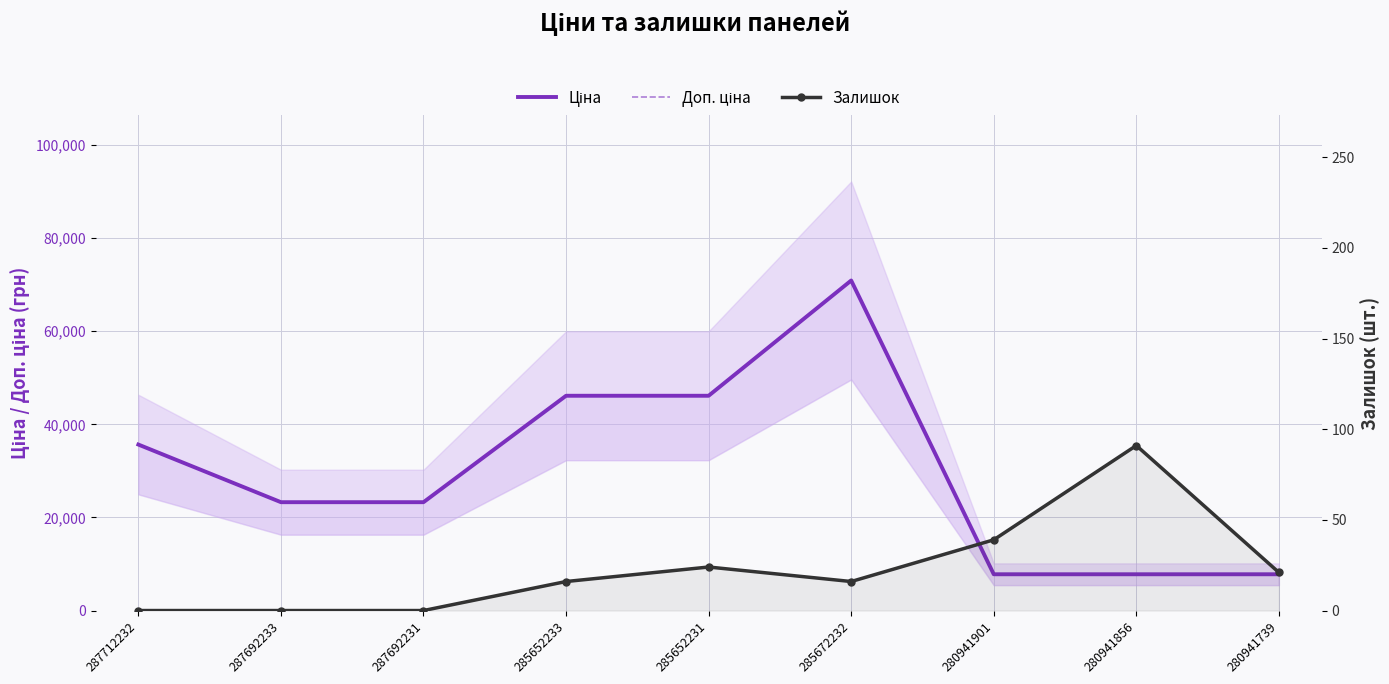

How many interior local peaks does the Ціна series have?

1